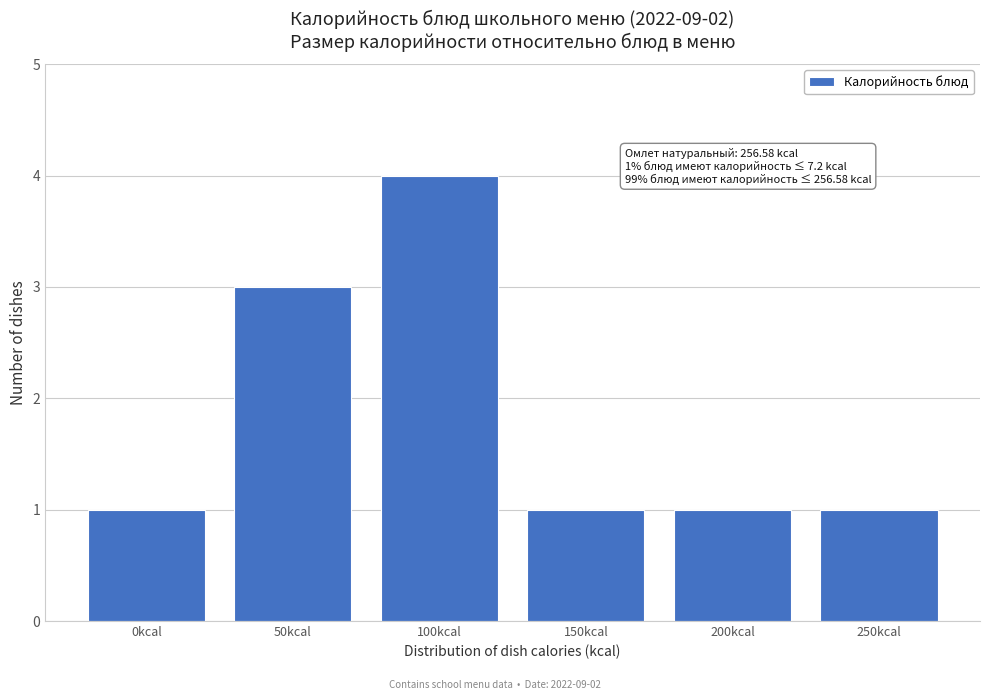

Reading right to left, transcribe all the data shown in this chart.

1	1	1	4	3	1